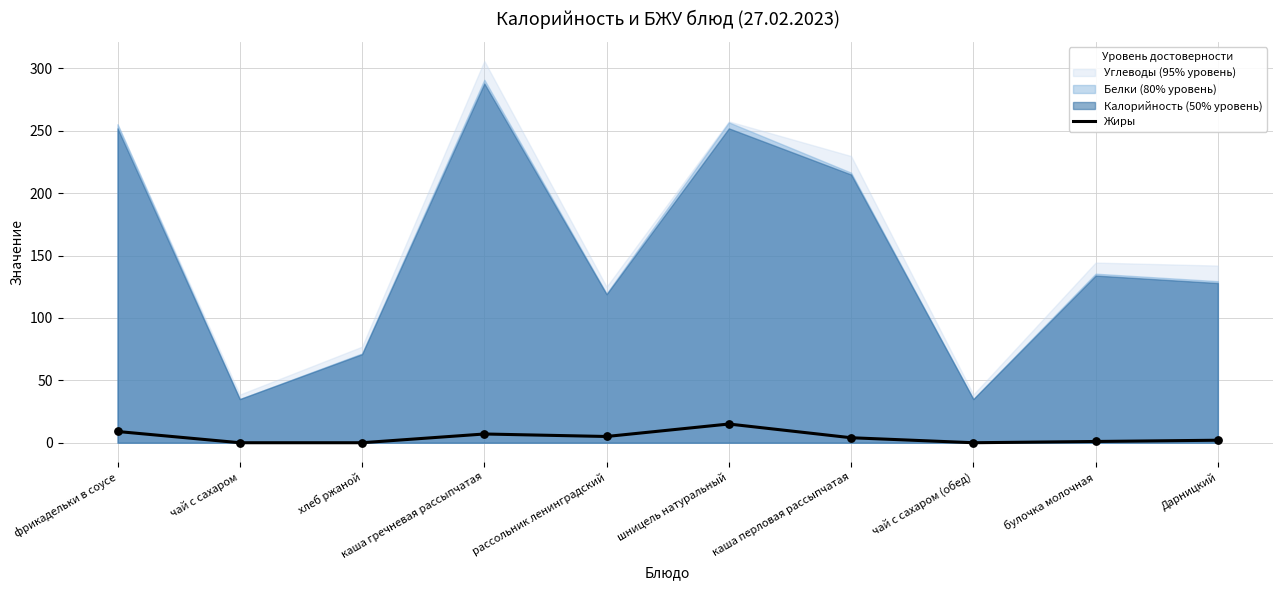

What is the change in value from шницель натуральный to каша перловая рассыпчатая?

-11